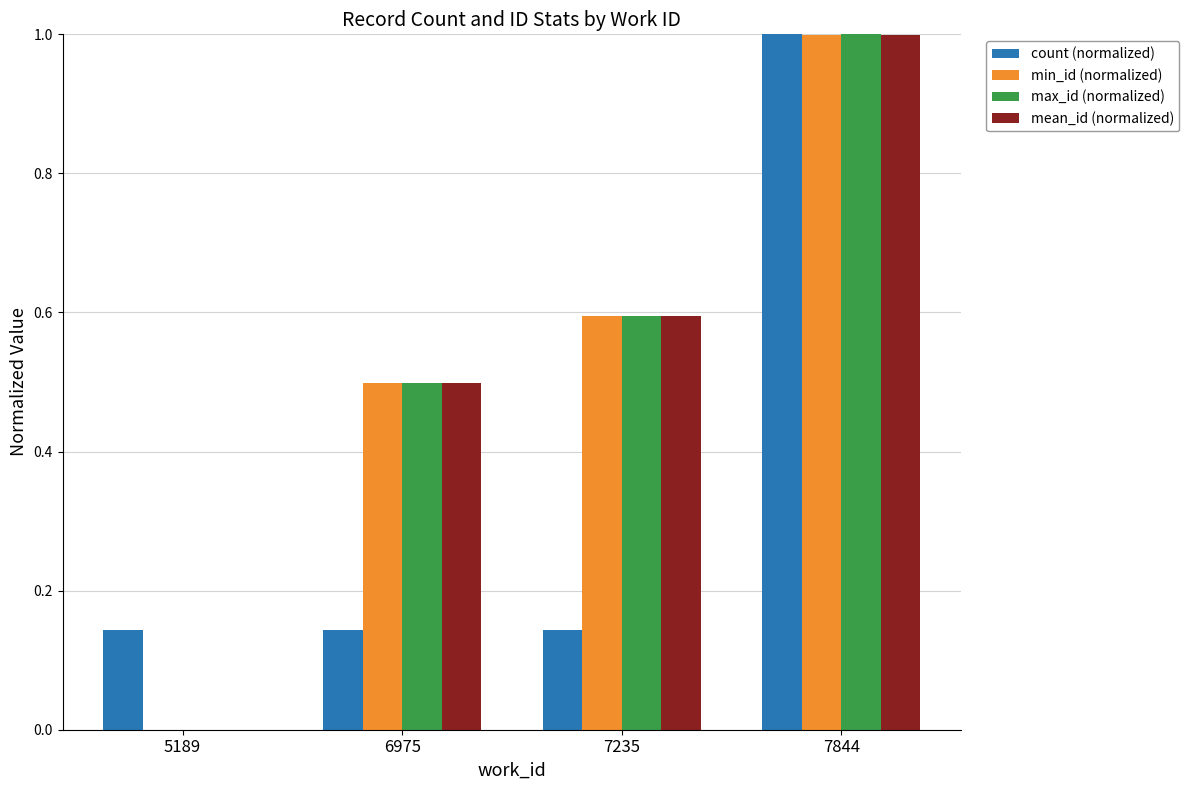

How many groups of bars are there?

4